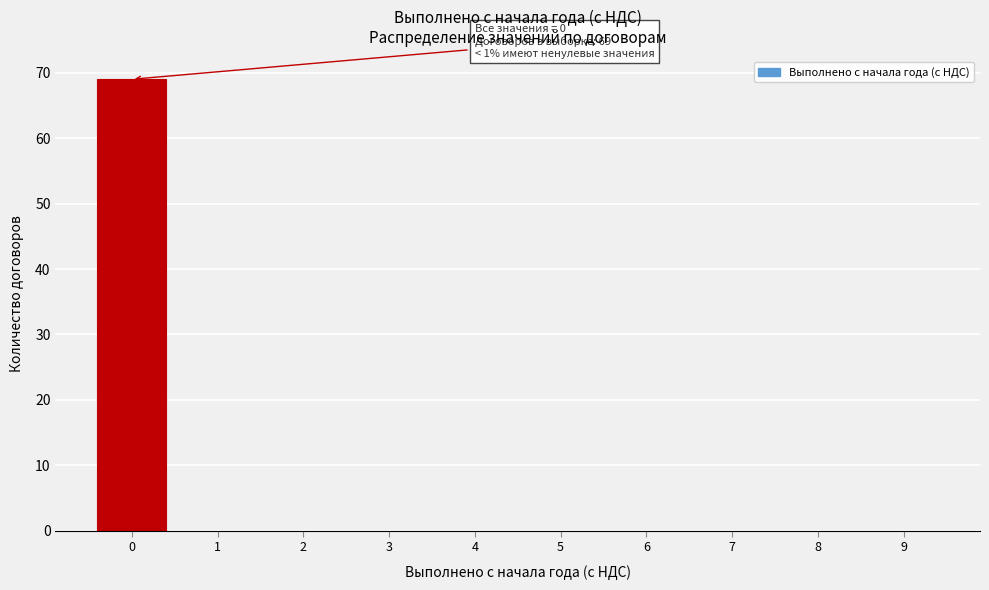

Reading left to right, list all the values displayed in this chart.

0=69	1=0	2=0	3=0	4=0	5=0	6=0	7=0	8=0	9=0